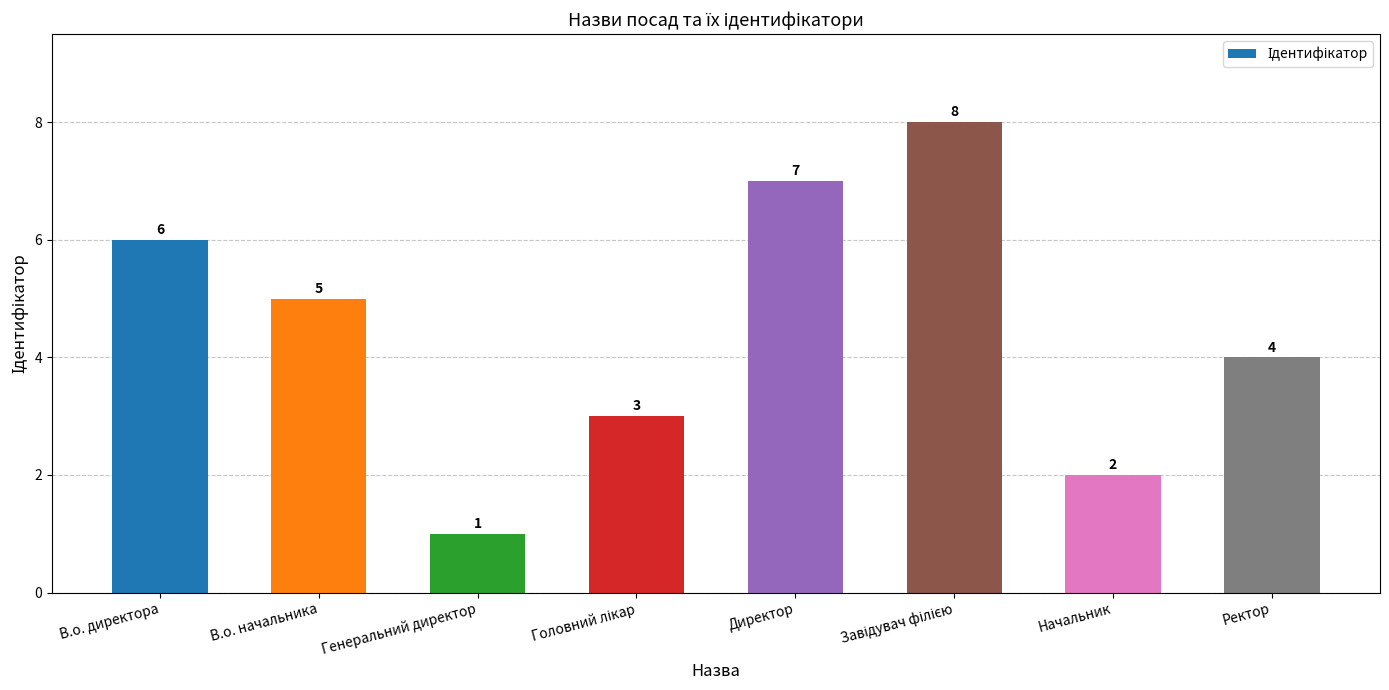

Between Начальник and Генеральний директор, which is larger?

Начальник